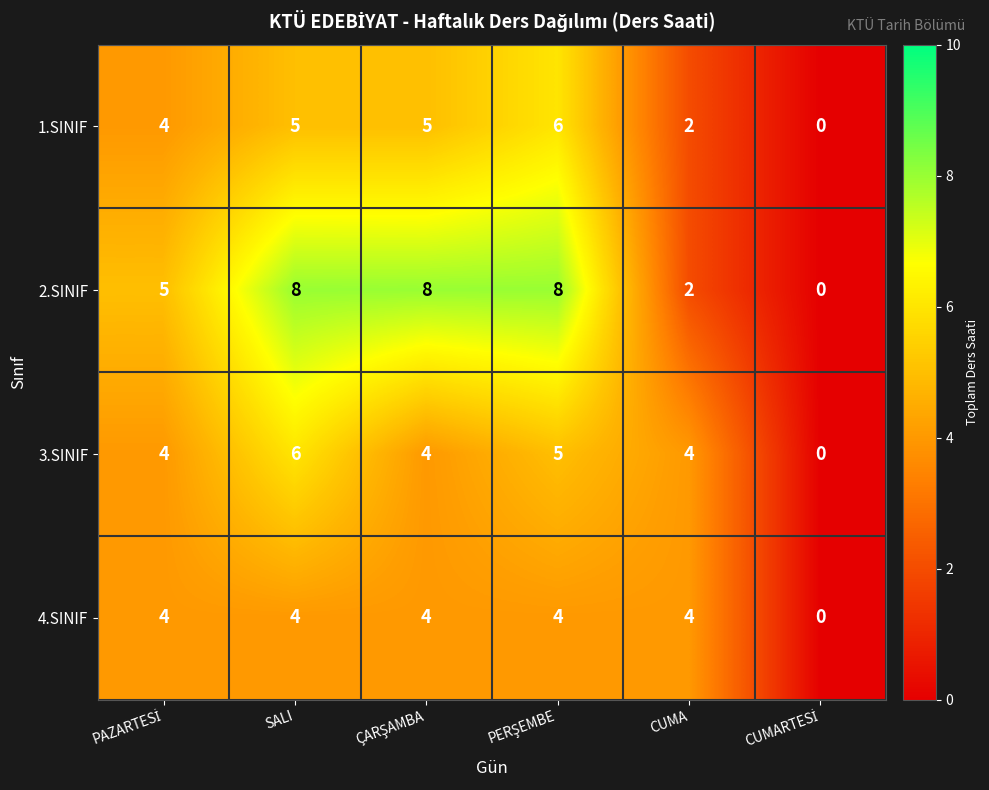

How many data points in 1.SINIF are less than 5?

3